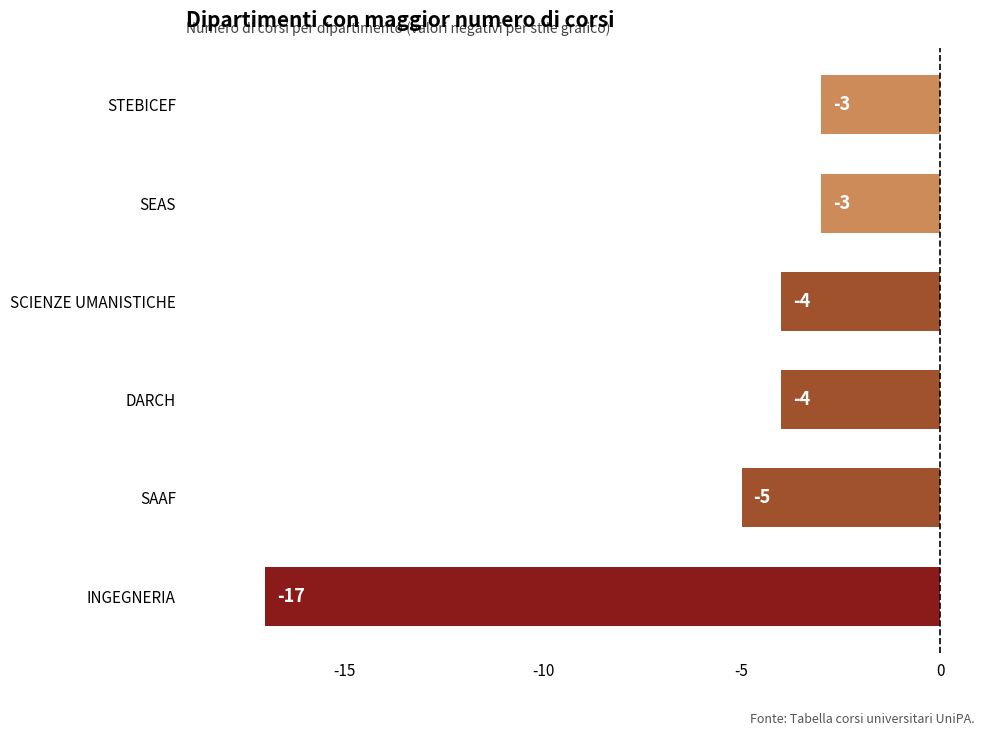

At which label is the value closest to -10?

SAAF